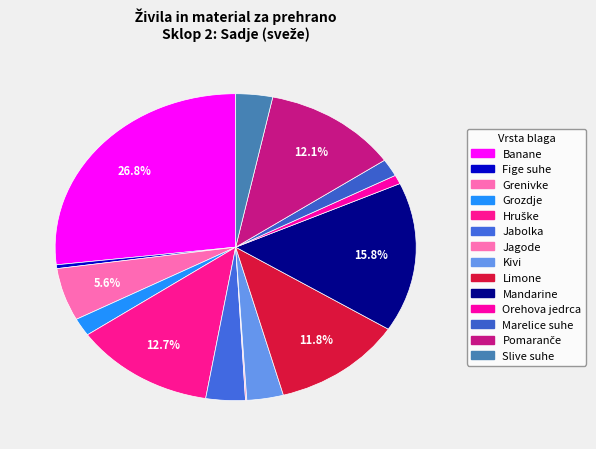

Which category has the biggest portion of the pie?

Banane